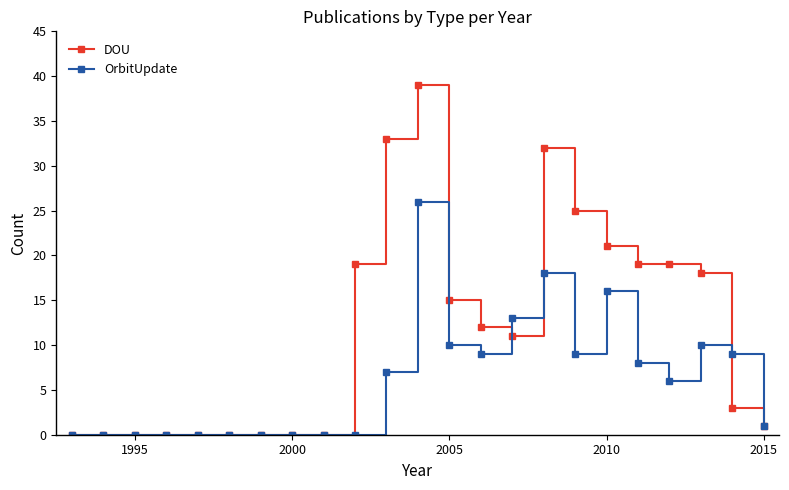

Which series has the largest range (max minus min)?

DOU